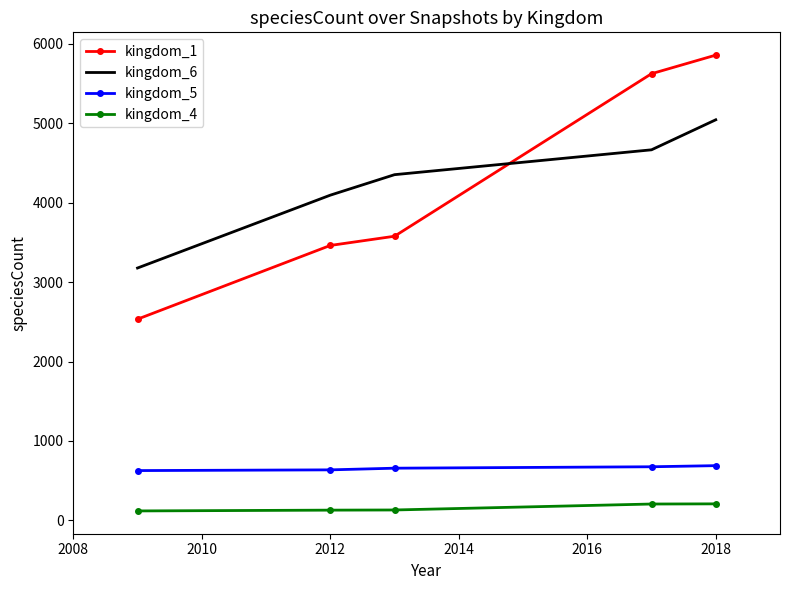

Which series has the largest range (max minus min)?

kingdom_1